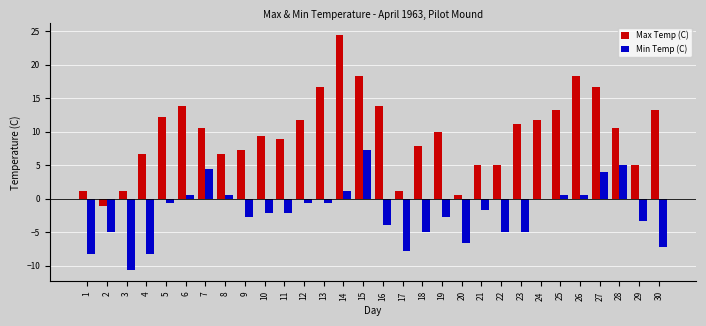

Which series changed the most between 2 and 13?

Max Temp (C)